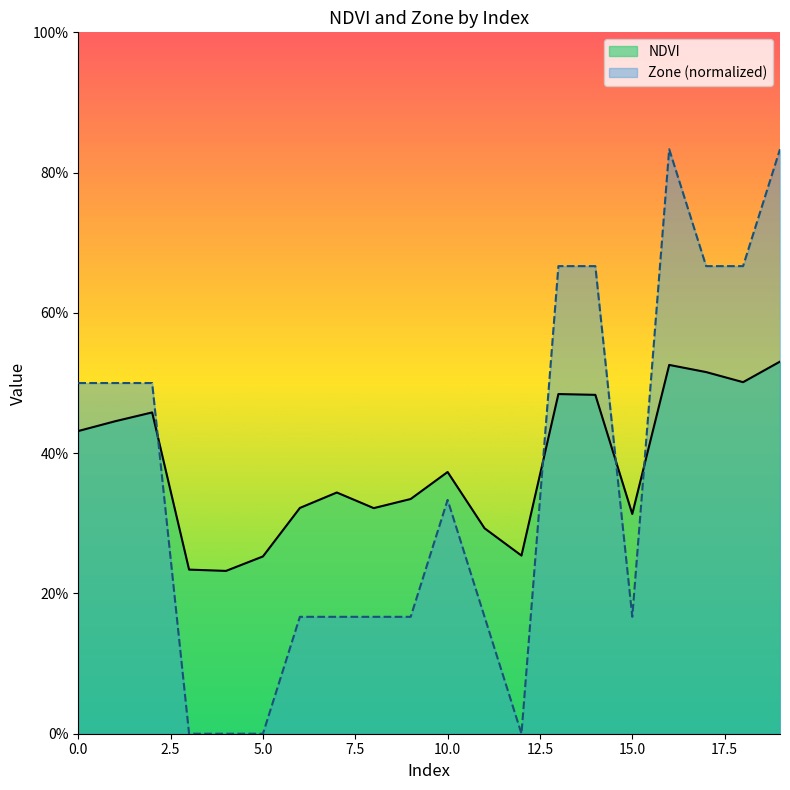

Rank the series by their average value, from lowest to highest.

Zone (normalized), NDVI